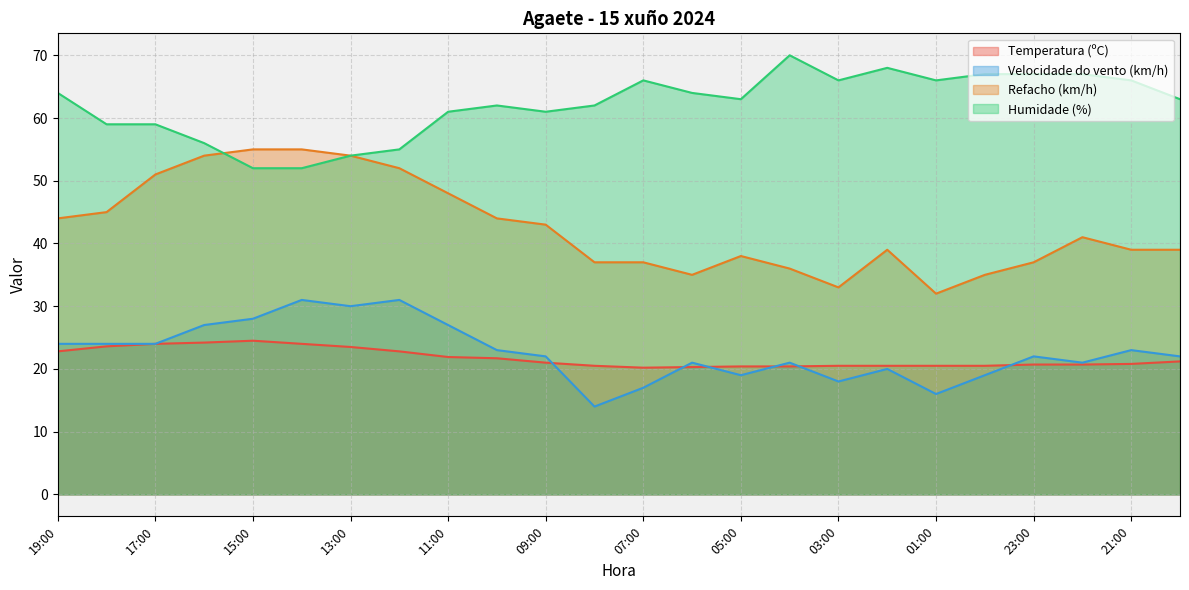

Which series has the largest total across all categories?

Humidade (%)